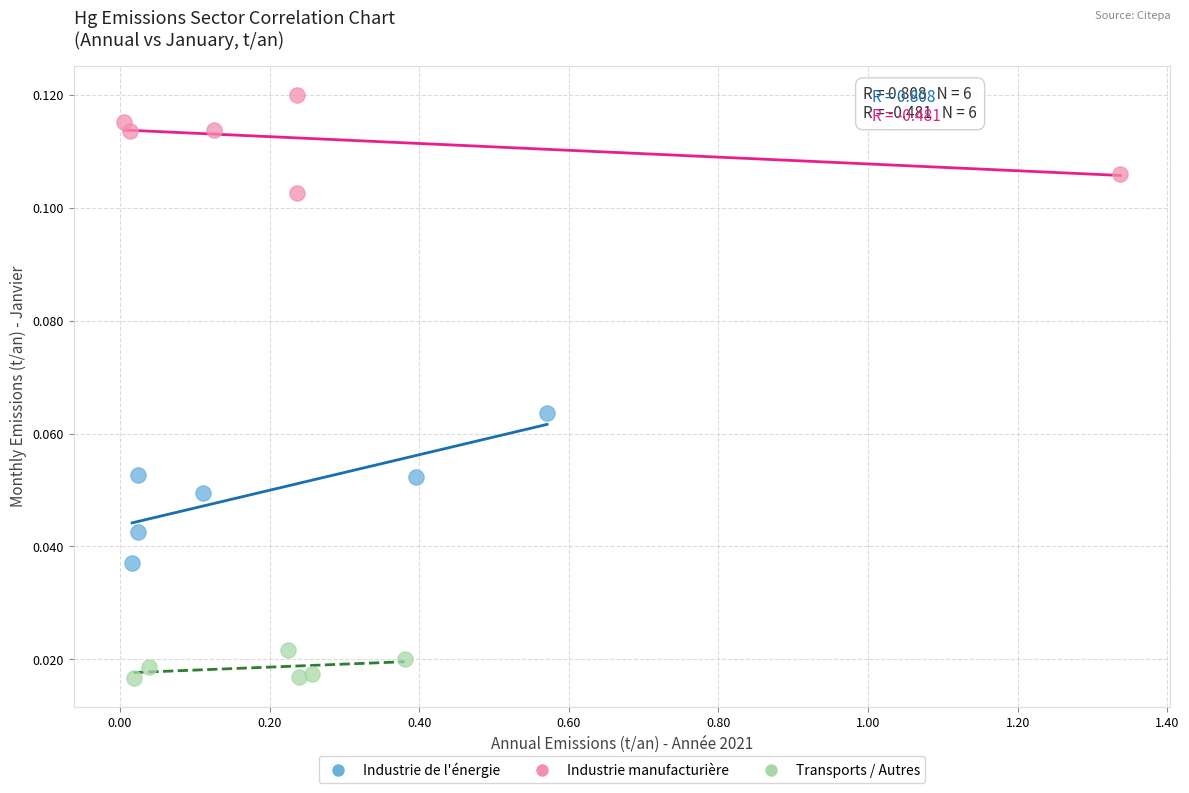

Which series has the largest Y range (max minus min)?

Industrie de l'énergie